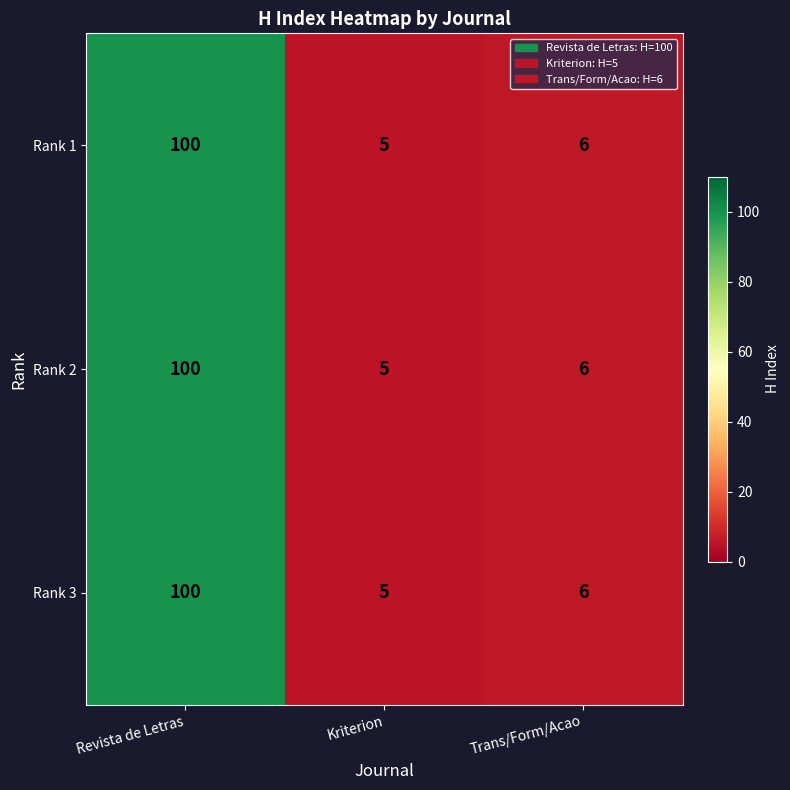

What is the greatest value displayed?

100